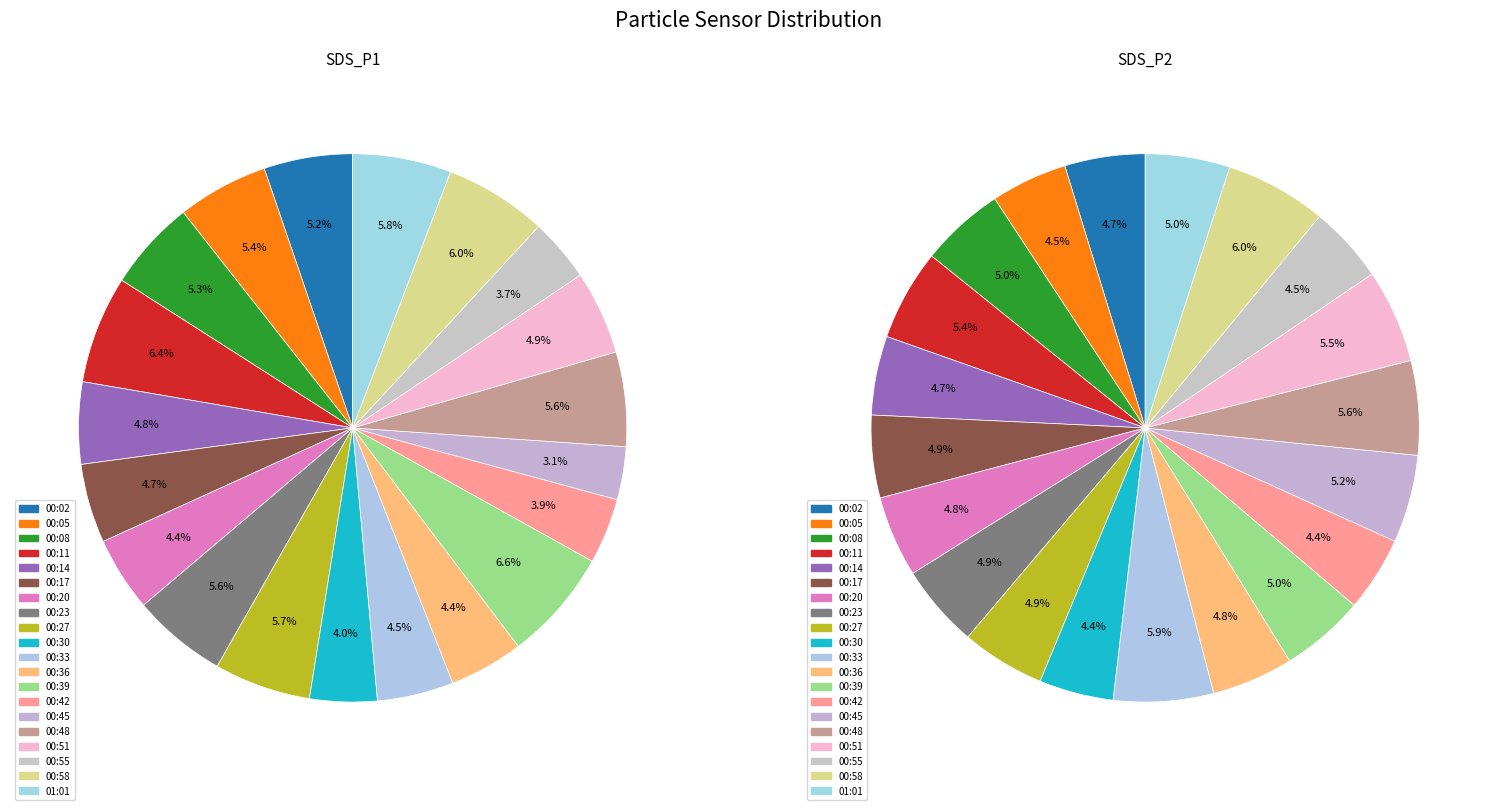

Is 00:17 the majority of the pie?

No